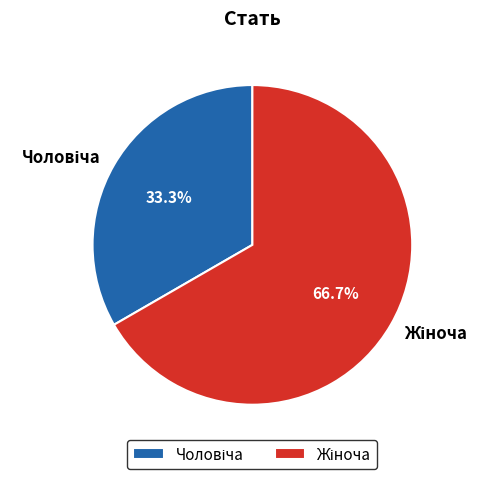

Is there any slice that represents more than half of the pie?

Yes